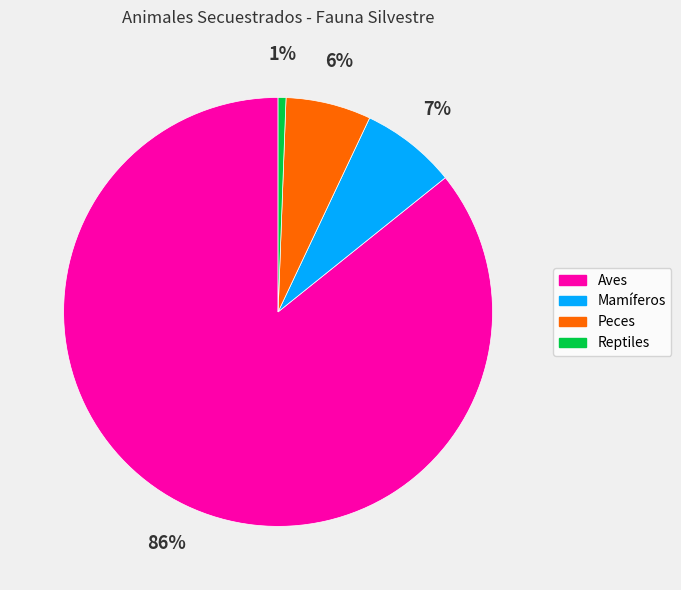

To the nearest percent, what is the difference between the Mamíferos and Peces slice percentages?

1%